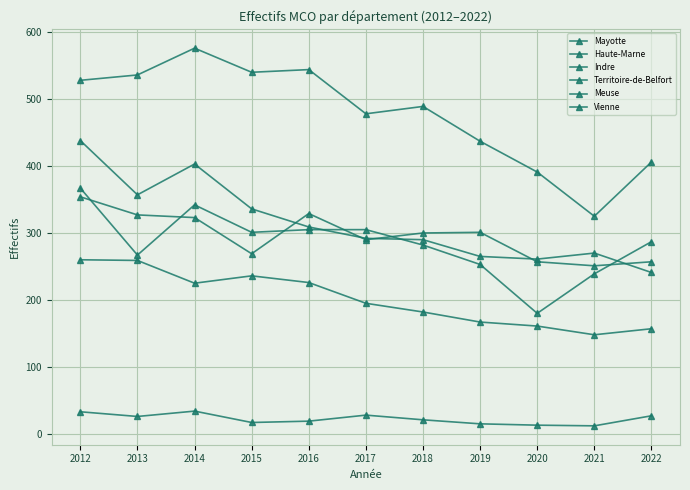

What is the average value of the Haute-Marne series?

284